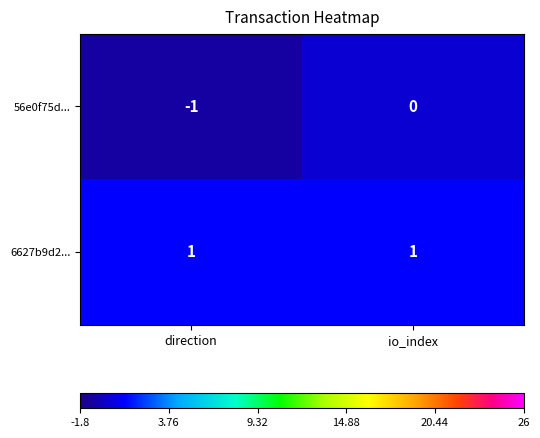

At which category does the chart reach its minimum across all series?

direction